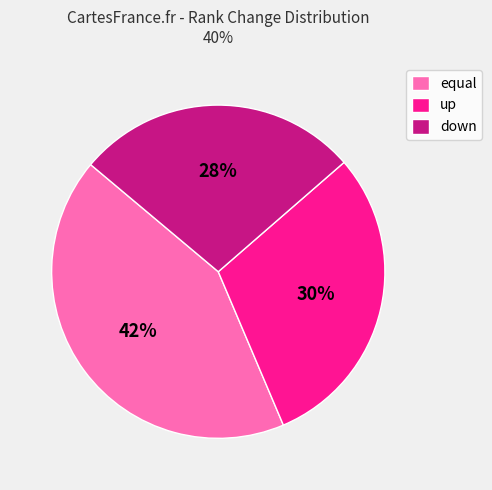

To the nearest percent, what is the average slice percentage?

33%